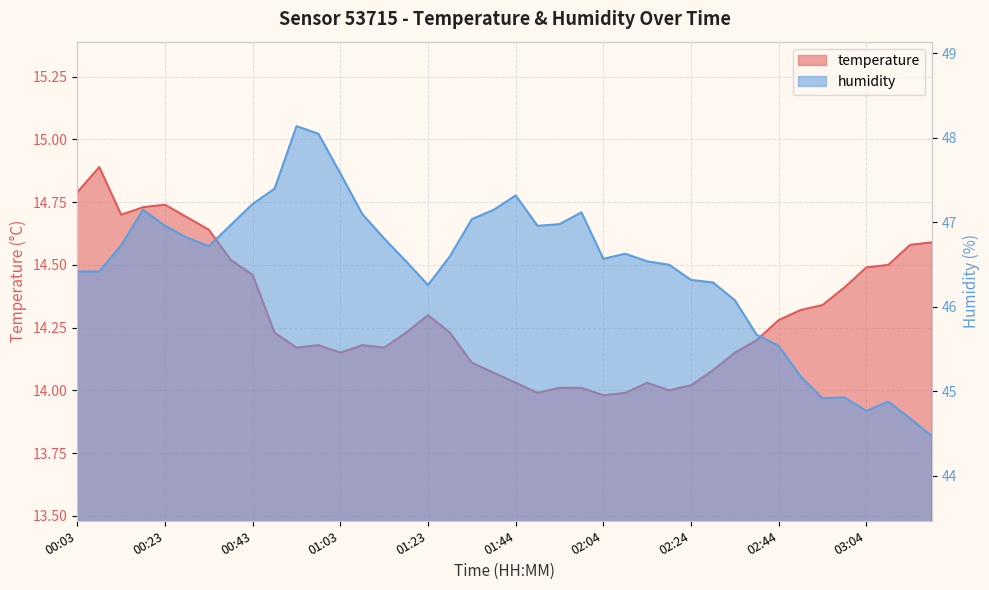

What is the value of the humidity point at the 1st from the left?

46.4